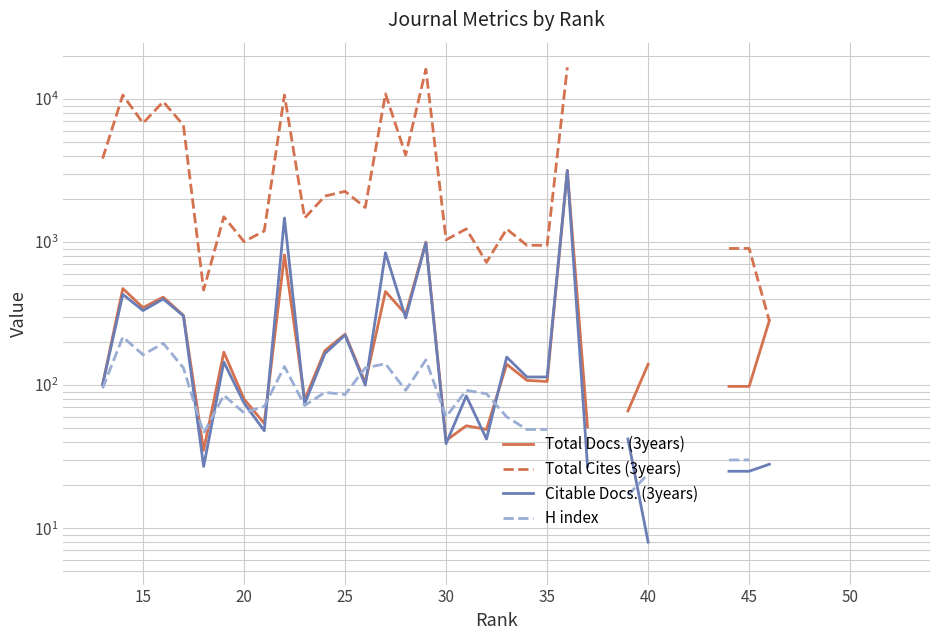

How many data points does each series have?

40